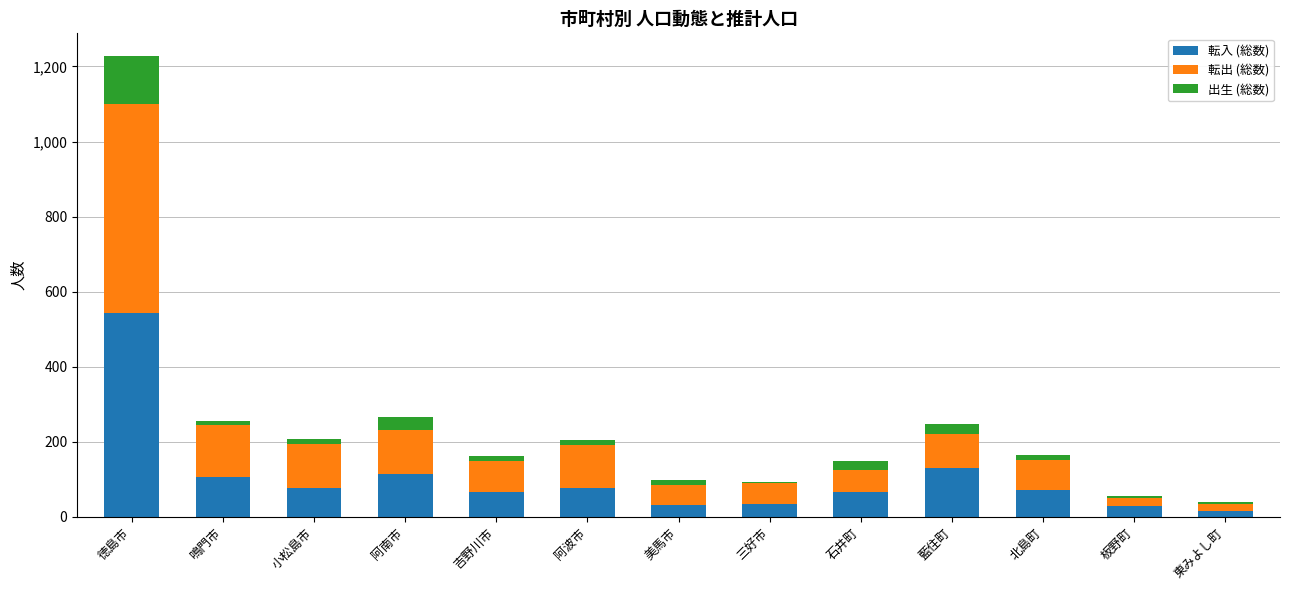

At which category is the sum across all series the highest?

徳島市